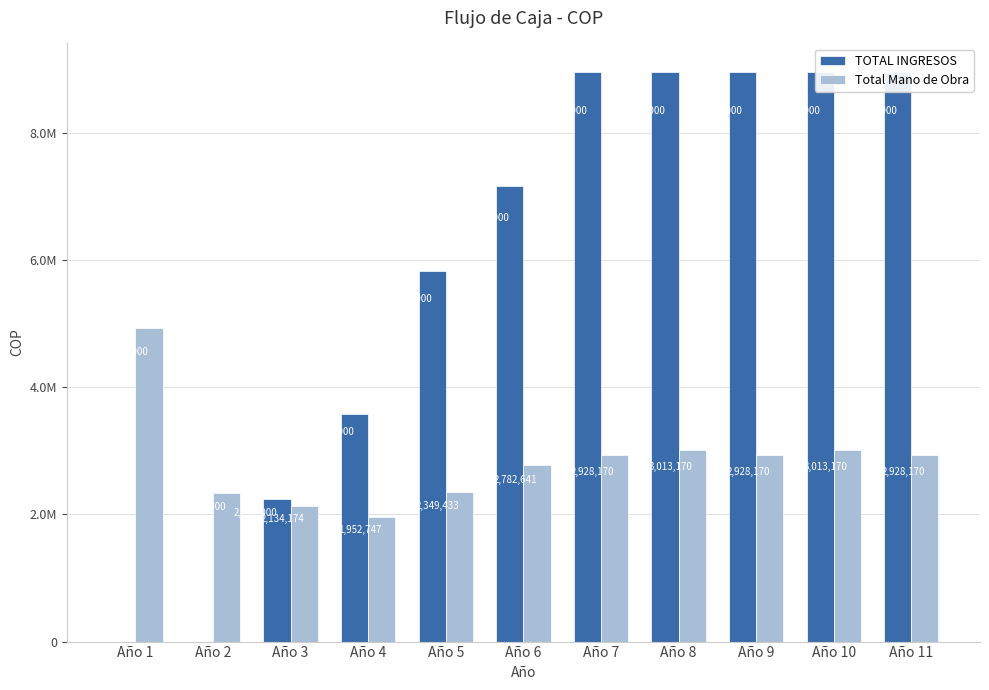

Is it true that TOTAL INGRESOS equals -6103623 at Año 1?

False